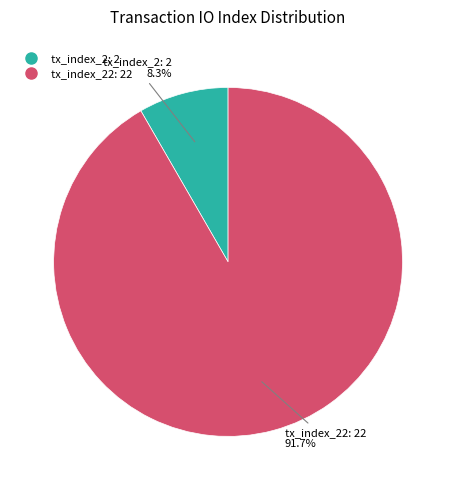

How many segments does this pie chart have?

2